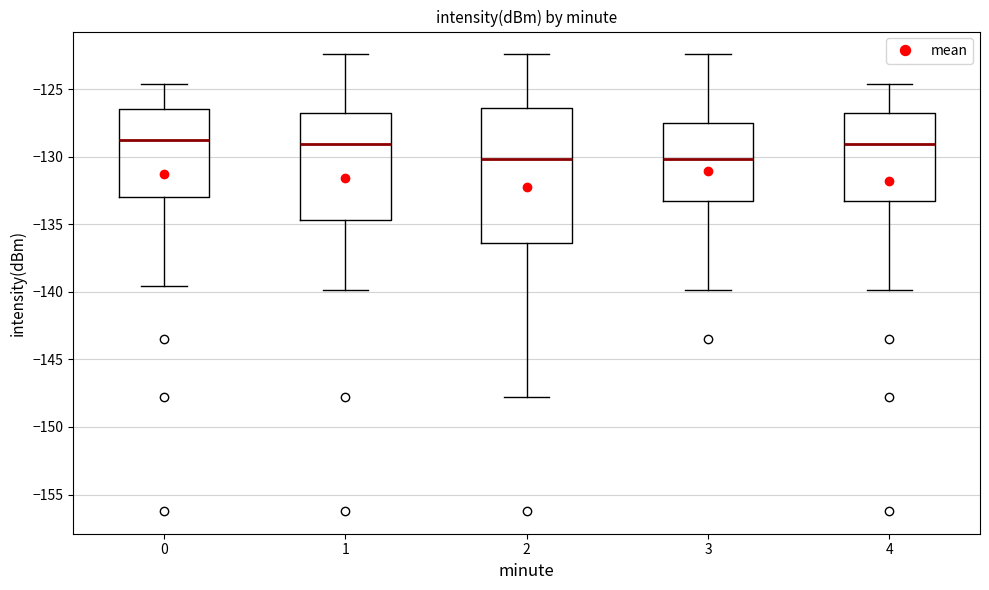

Reading left to right, transcribe this box plot: for each box, give where its median line is, the range the box spans, and where its two whiskers end, as read against the y-axis. The values are not printed on the chart, so give them approximately, as read against the axis.

0: median -128.5, box -133.0 to -126.5, whiskers -139.5 to -124.5
1: median -129.0, box -134.5 to -126.5, whiskers -140.0 to -122.5
2: median -130.0, box -136.5 to -126.5, whiskers -148.0 to -122.5
3: median -130.0, box -133.5 to -127.5, whiskers -140.0 to -122.5
4: median -129.0, box -133.5 to -126.5, whiskers -140.0 to -124.5